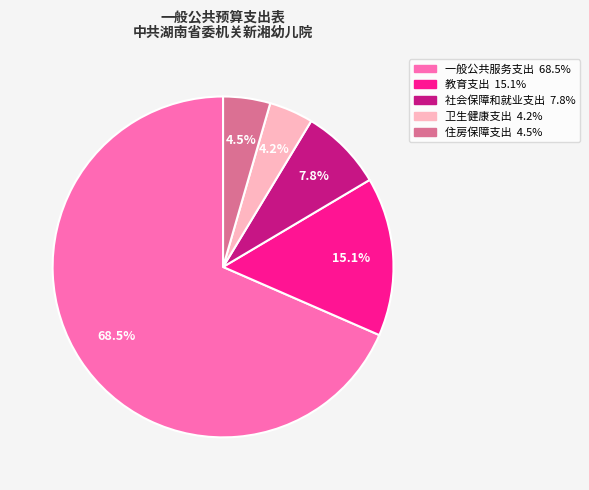

What is the ratio of the value at 卫生健康支出 to the value at 一般公共服务支出?

0.1